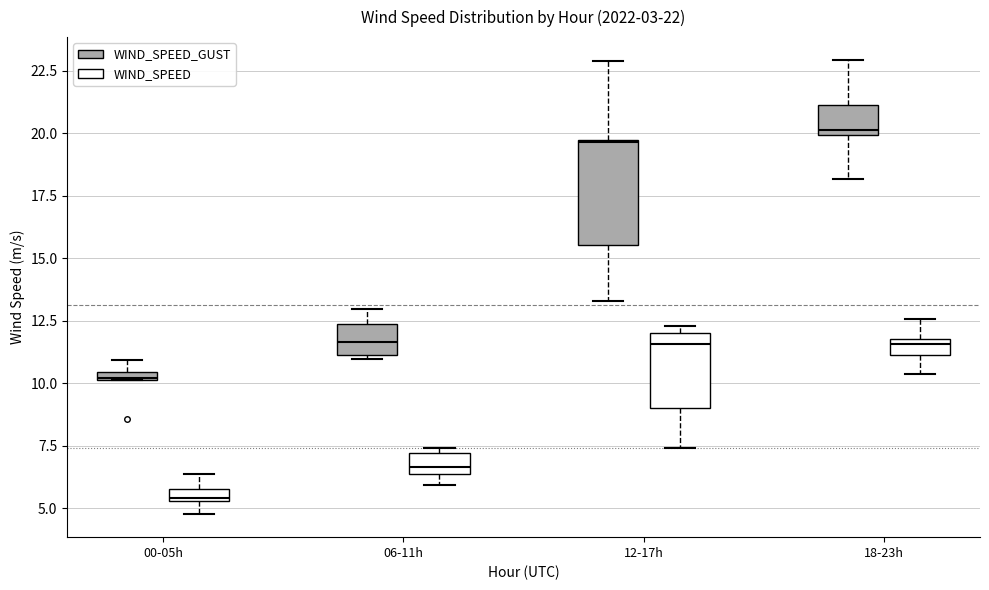

Comparing the boxes themselves (not the whiskers), which one is the tallest?

12-17h (WIND_SPEED_GUST)